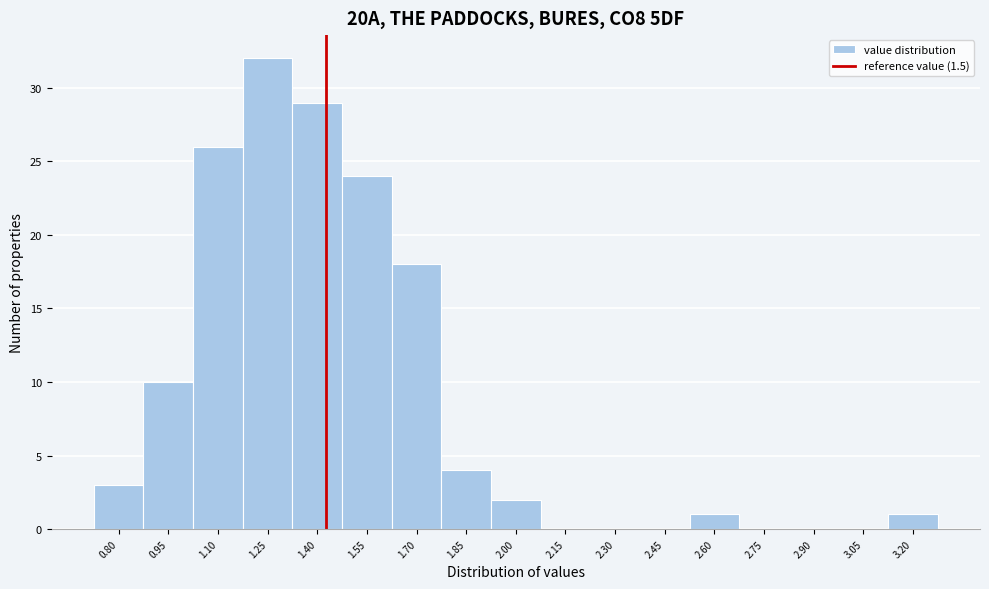

Reading left to right, extract all data points from this chart.

0.80=3	0.95=10	1.10=26	1.25=32	1.40=29	1.55=24	1.70=18	1.85=4	2.00=2	2.15=0	2.30=0	2.45=0	2.60=1	2.75=0	2.90=0	3.05=0	3.20=1